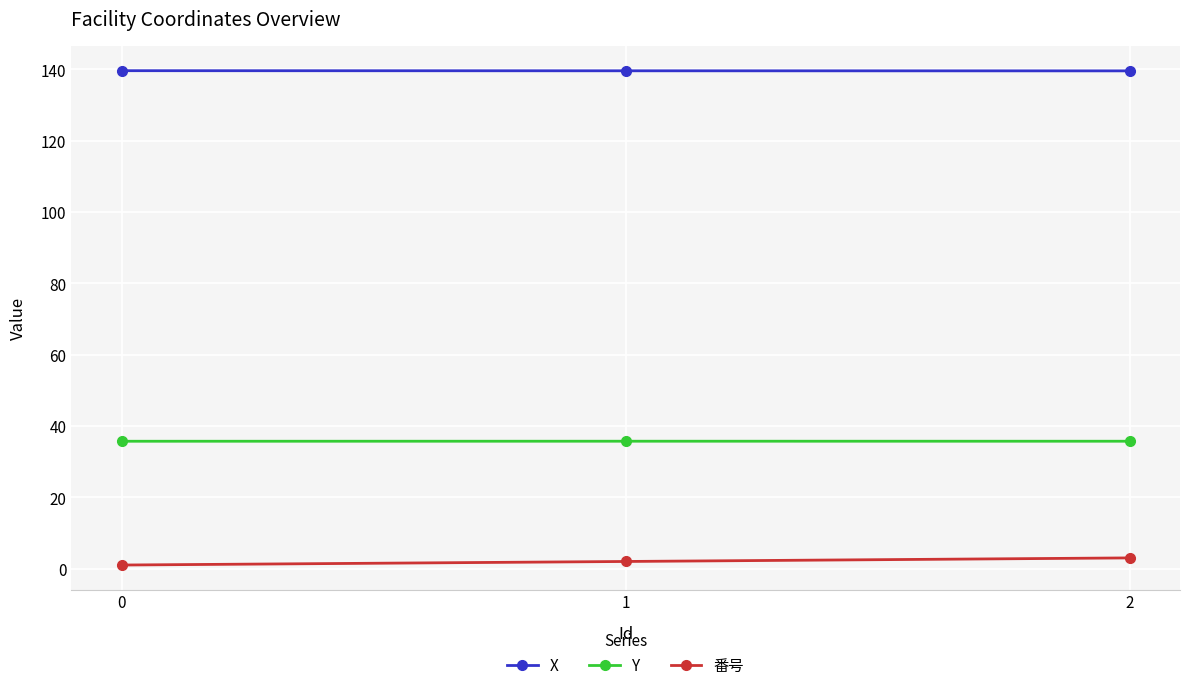

Which series has the largest total across all categories?

X